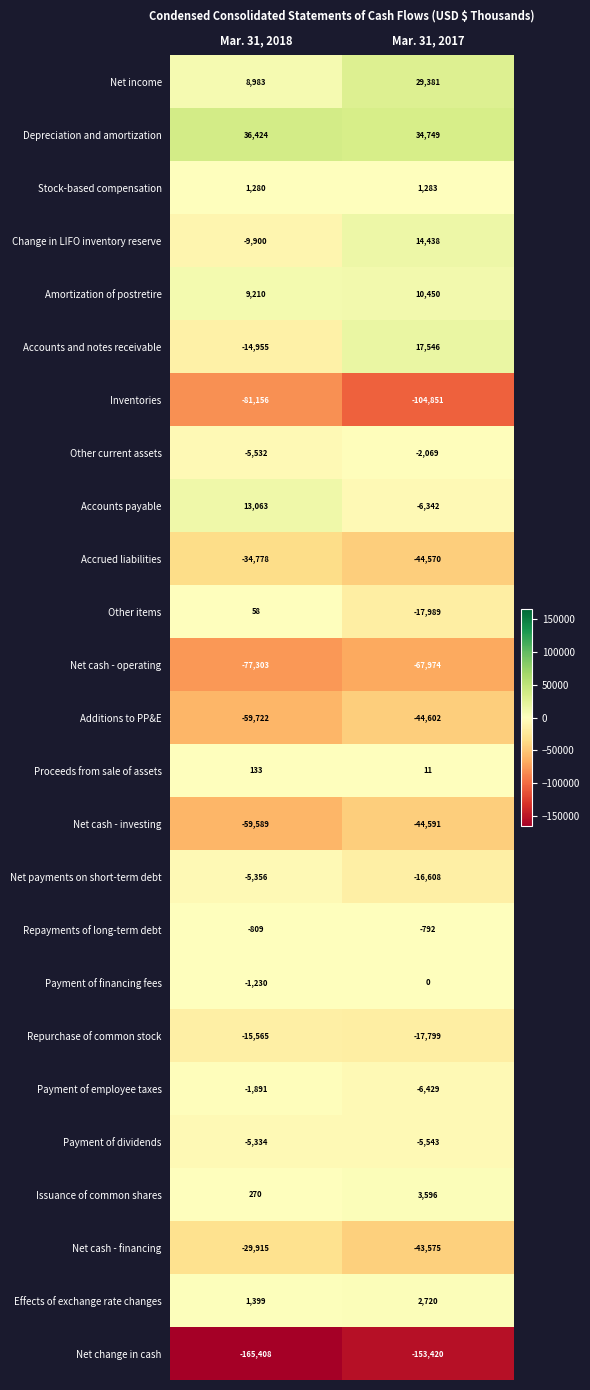

True or false: Repurchase of common stock has a value of -15565 at Mar. 31, 2018.

True